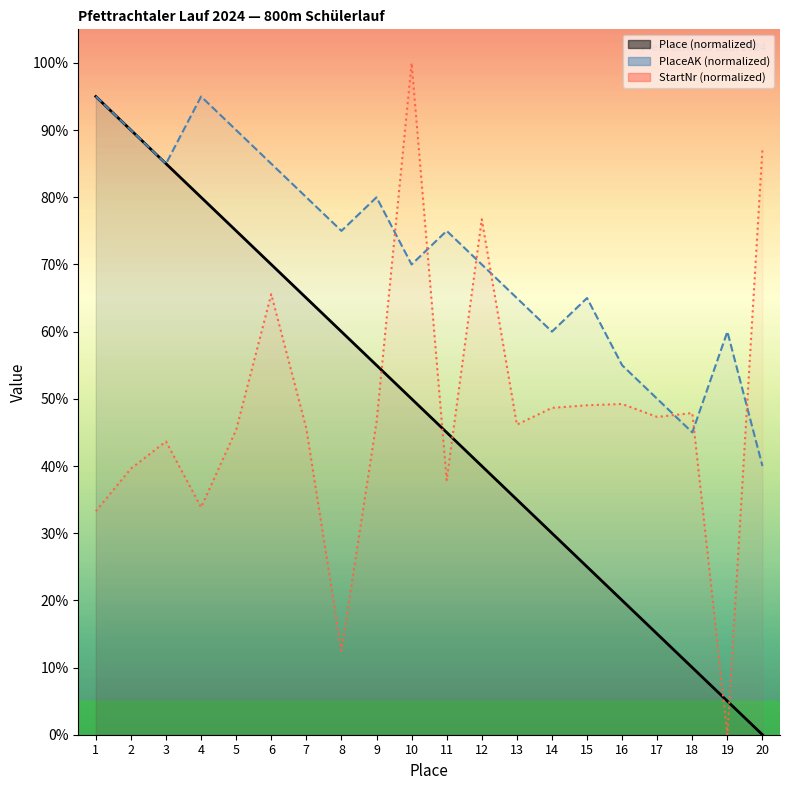

After their last crossing, which series has the higher values: StartNr or PlaceAK?

StartNr